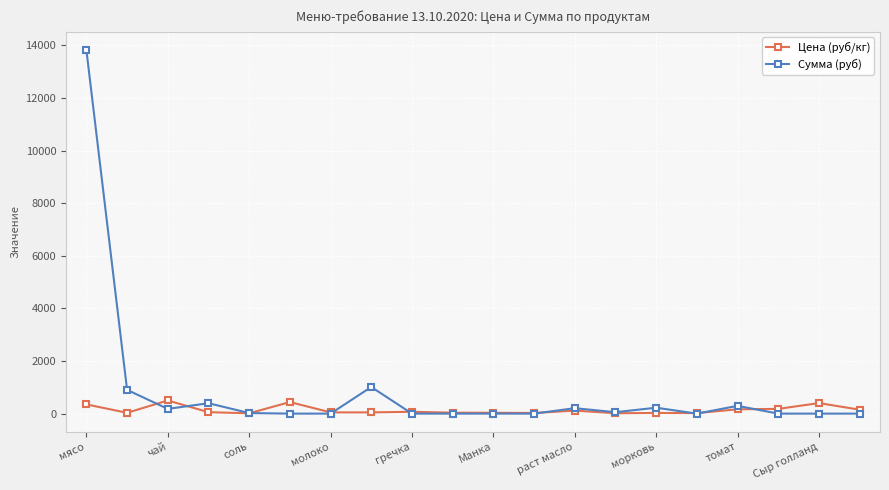

List the series in order of their overall mean, highest first.

Сумма (руб), Цена (руб/кг)